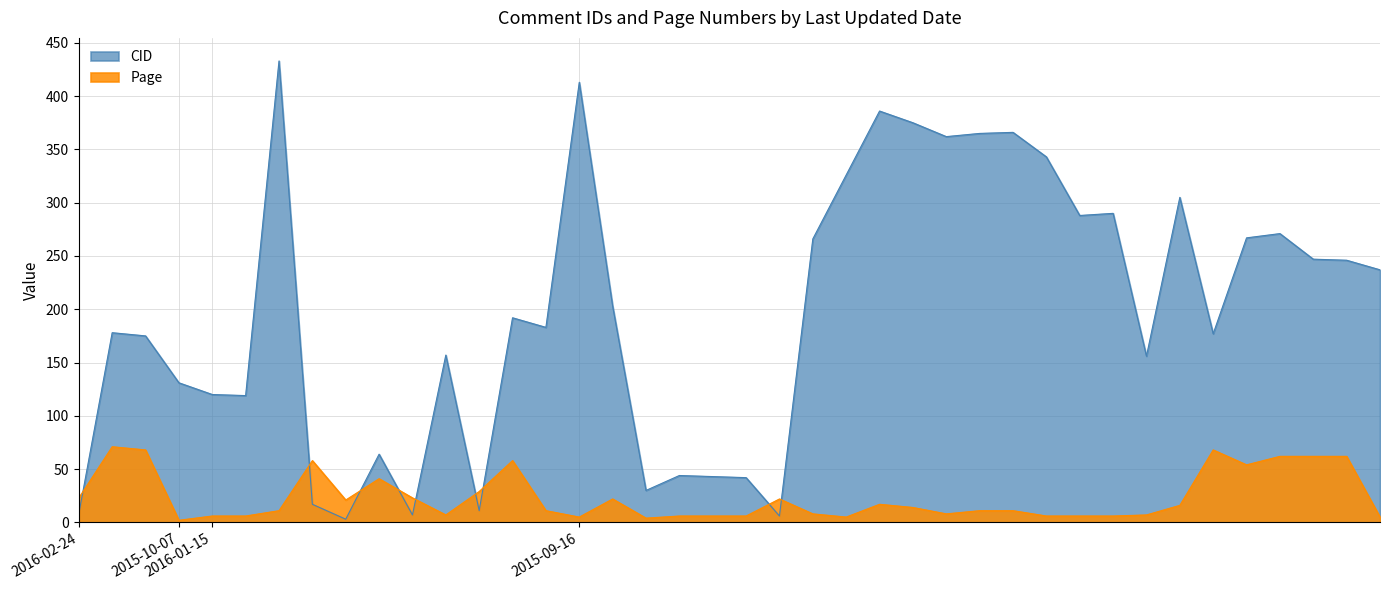

True or false: Page has a value of 23 at 2016-02-24.

True